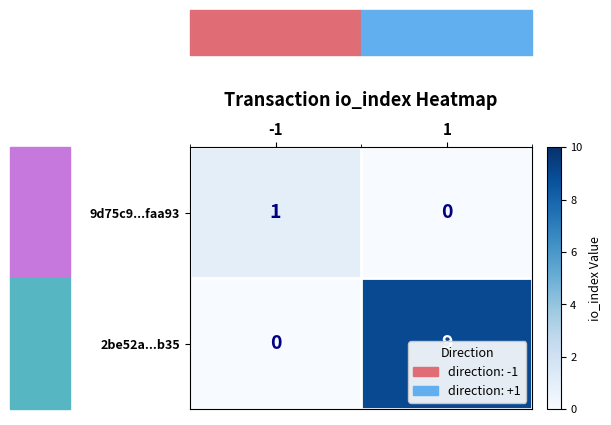

Rank the series by their maximum value, from lowest to highest.

9d75c9...faa93, 2be52a...b35